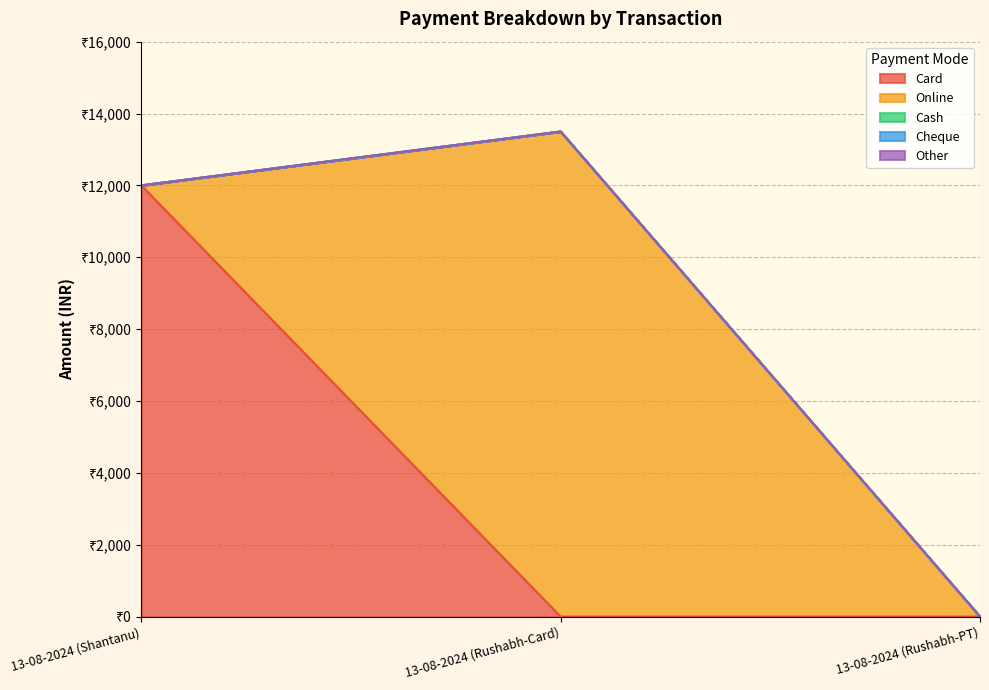

The value of Cheque at 13-08-2024 (Shantanu) is 0. True or false?

True